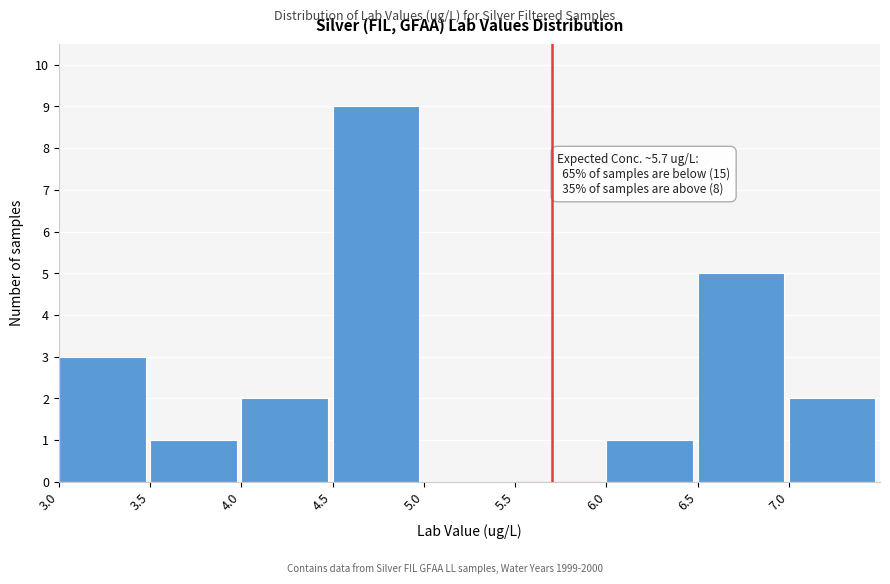

Over which range of the x-axis is the bar tallest?

4.5 to 5.0